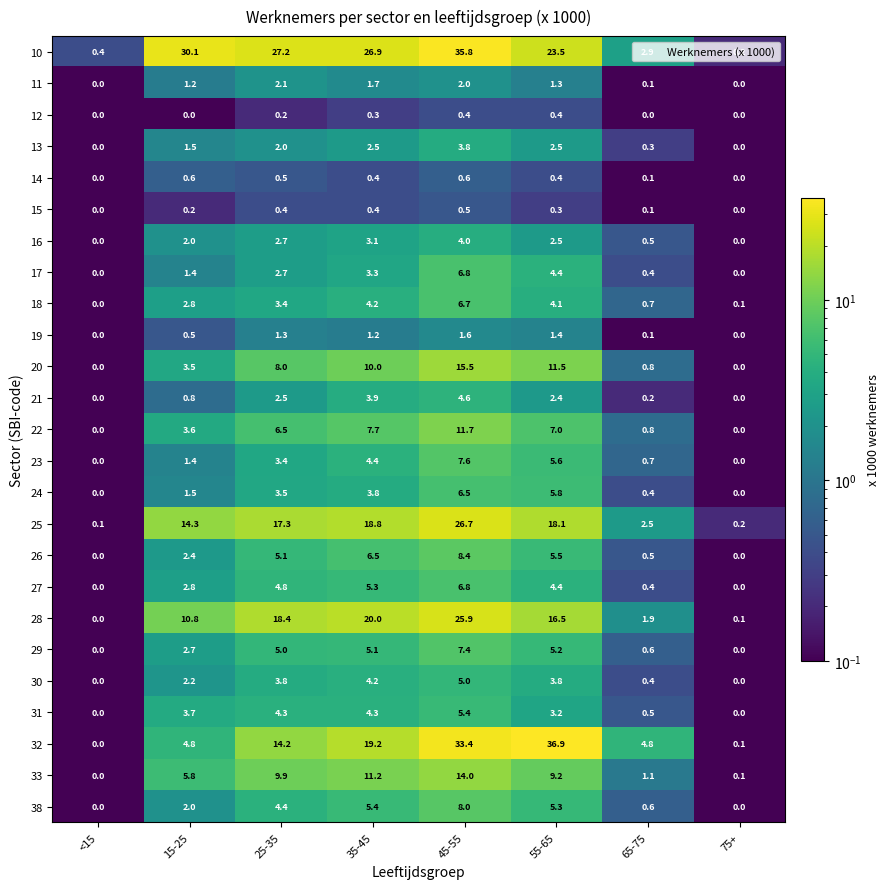

The value of 19 at 45-55 is 1.6. True or false?

True